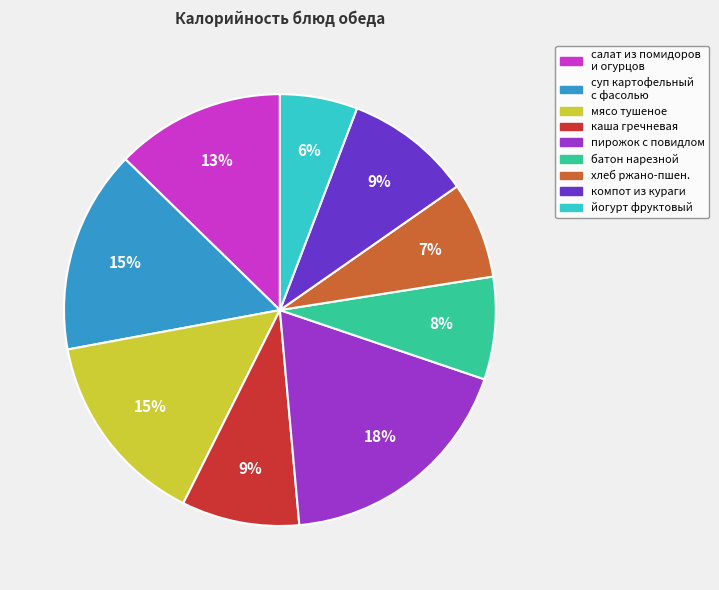

Is there a majority slice in this chart?

No